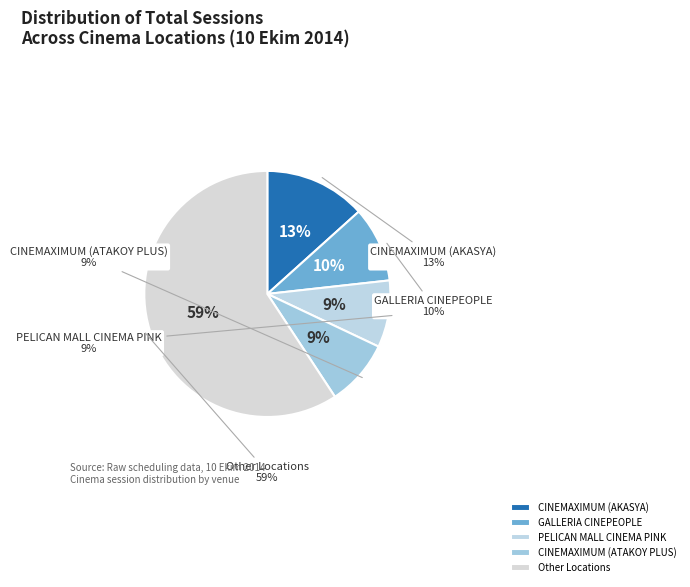

Is it true that METROPORT CINEVIP is 18% of the pie?

False